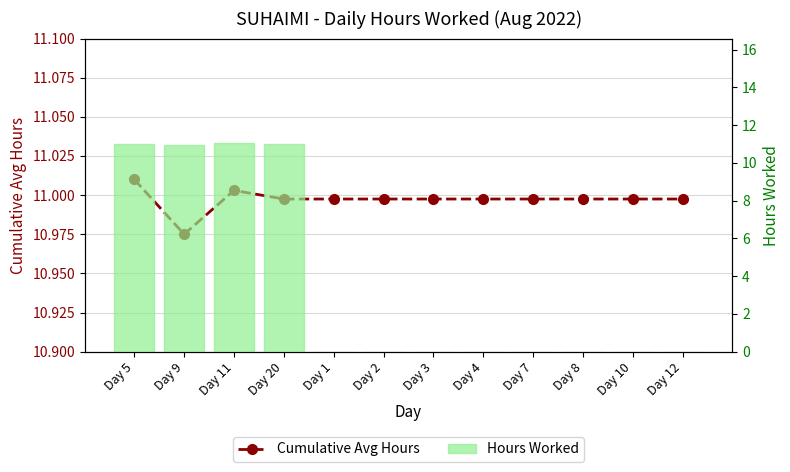

How many positive values does the Hours Worked series have?

4